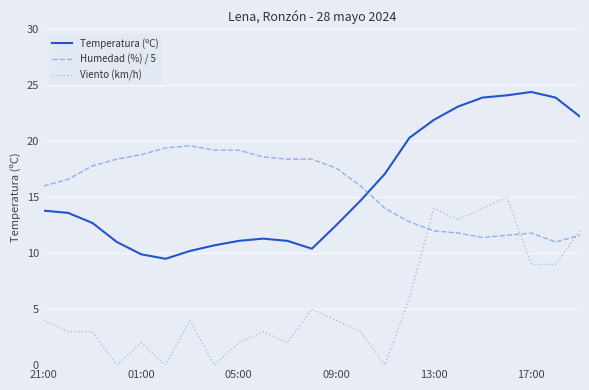

True or false: Viento (km/h) and Temperatura (ºC) intersect in this chart.

False